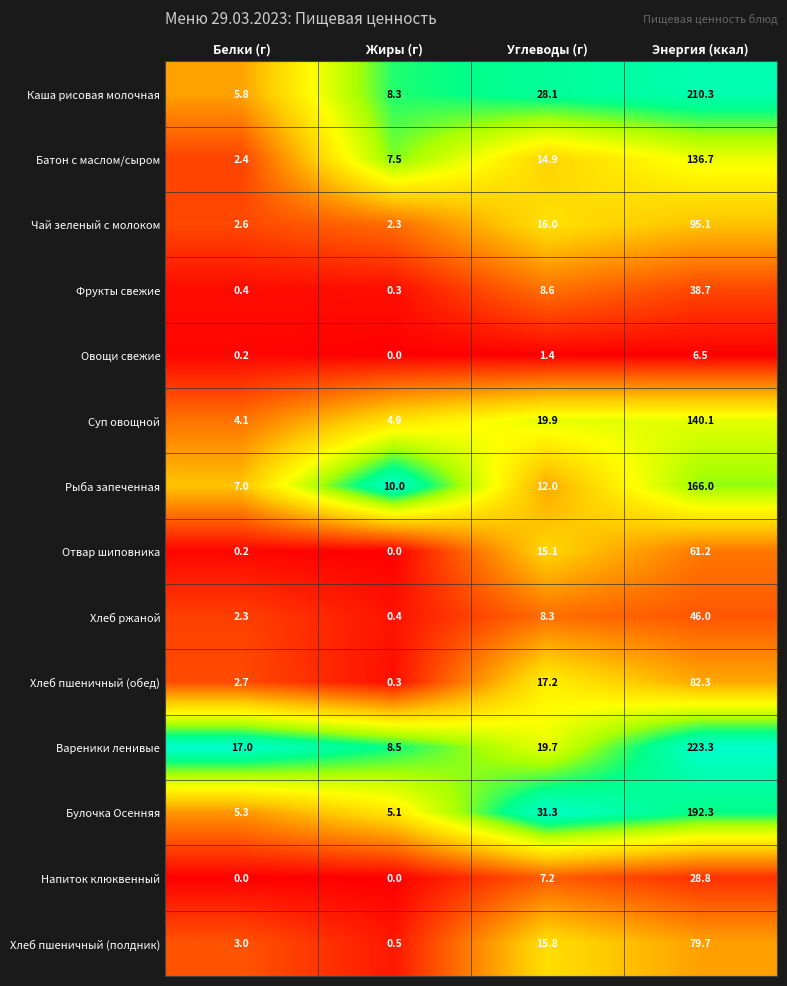

Which series has the widest spread of values?

Вареники ленивые